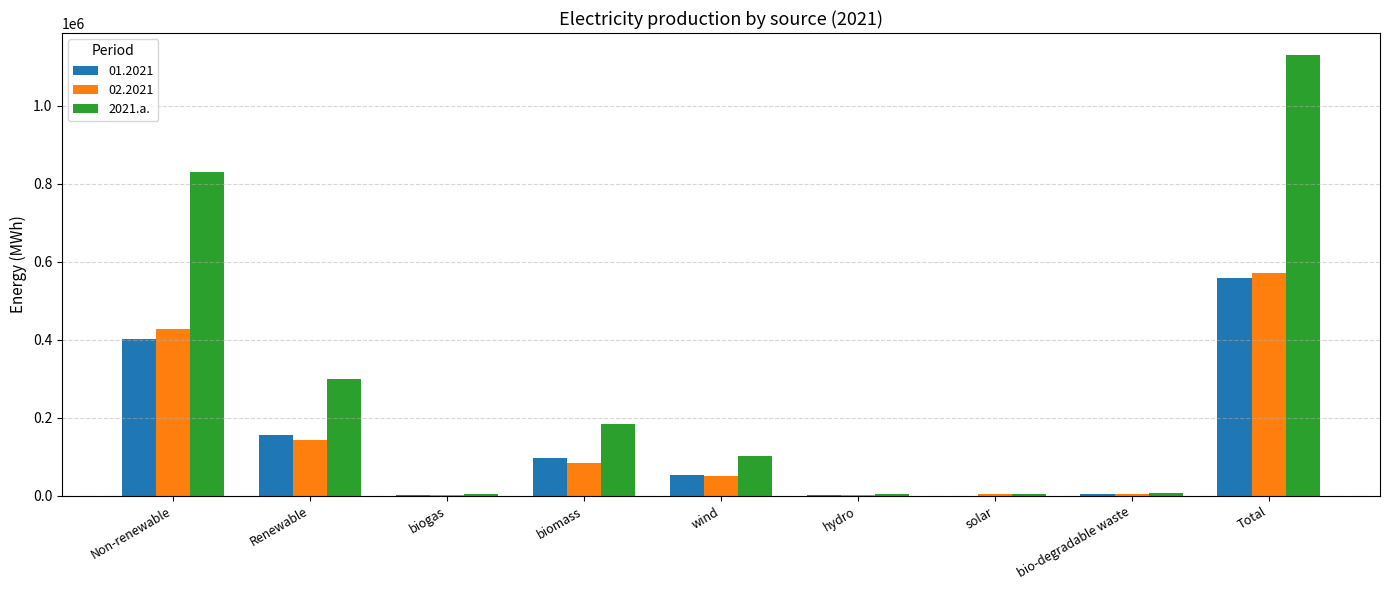

What is the sum of all 2021.a. values?

2566071.1